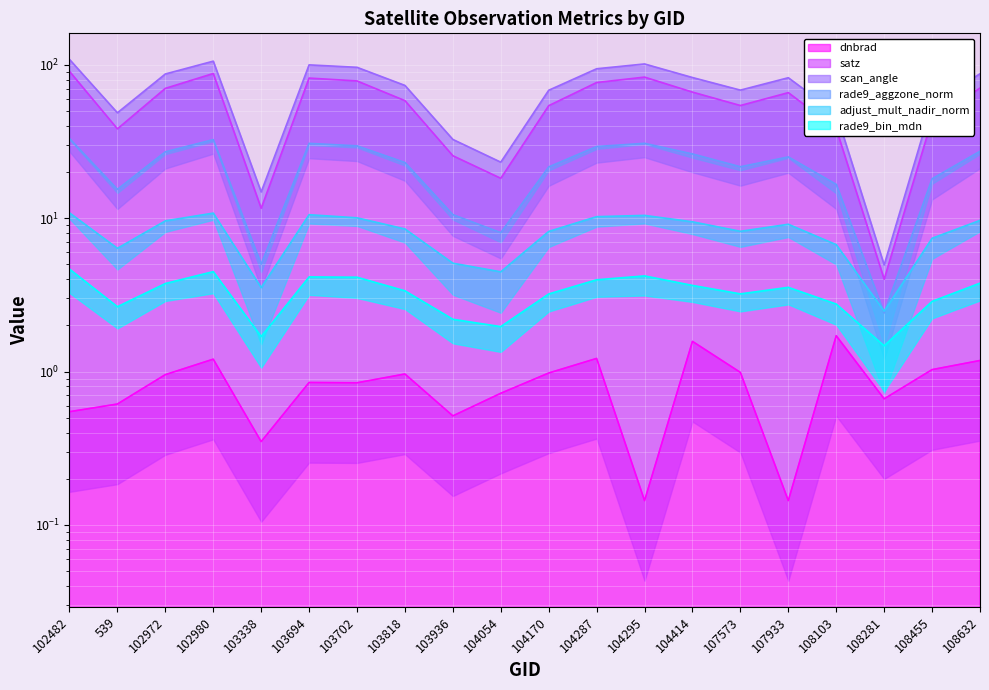

What is the greatest value displayed?

108.7